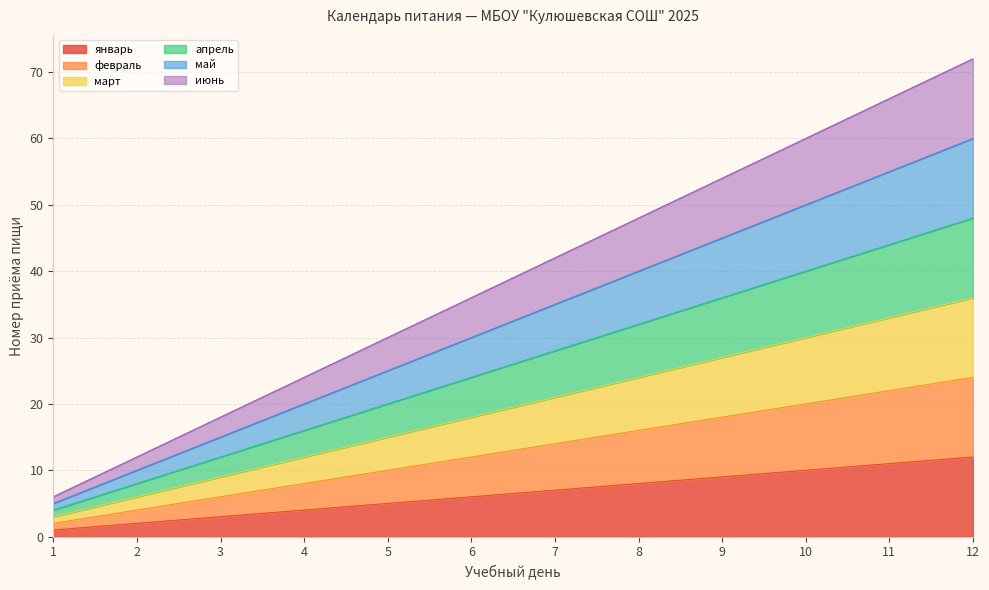

Which series has the largest total across all categories?

июнь